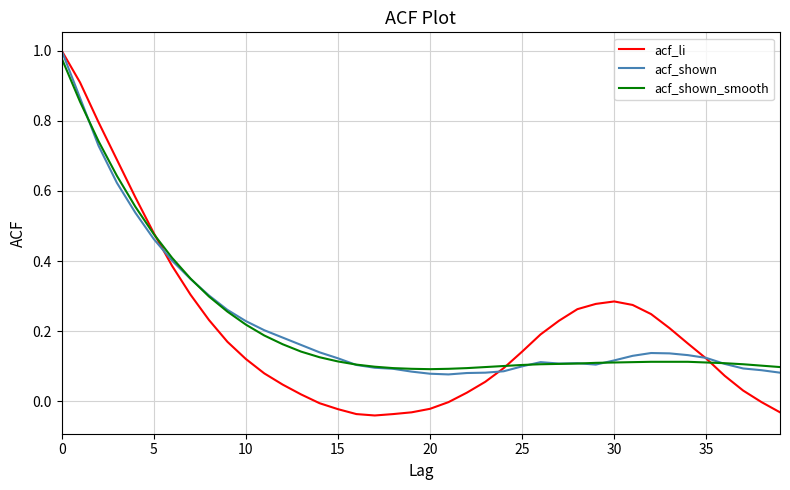

Which series has the largest range (max minus min)?

acf_li